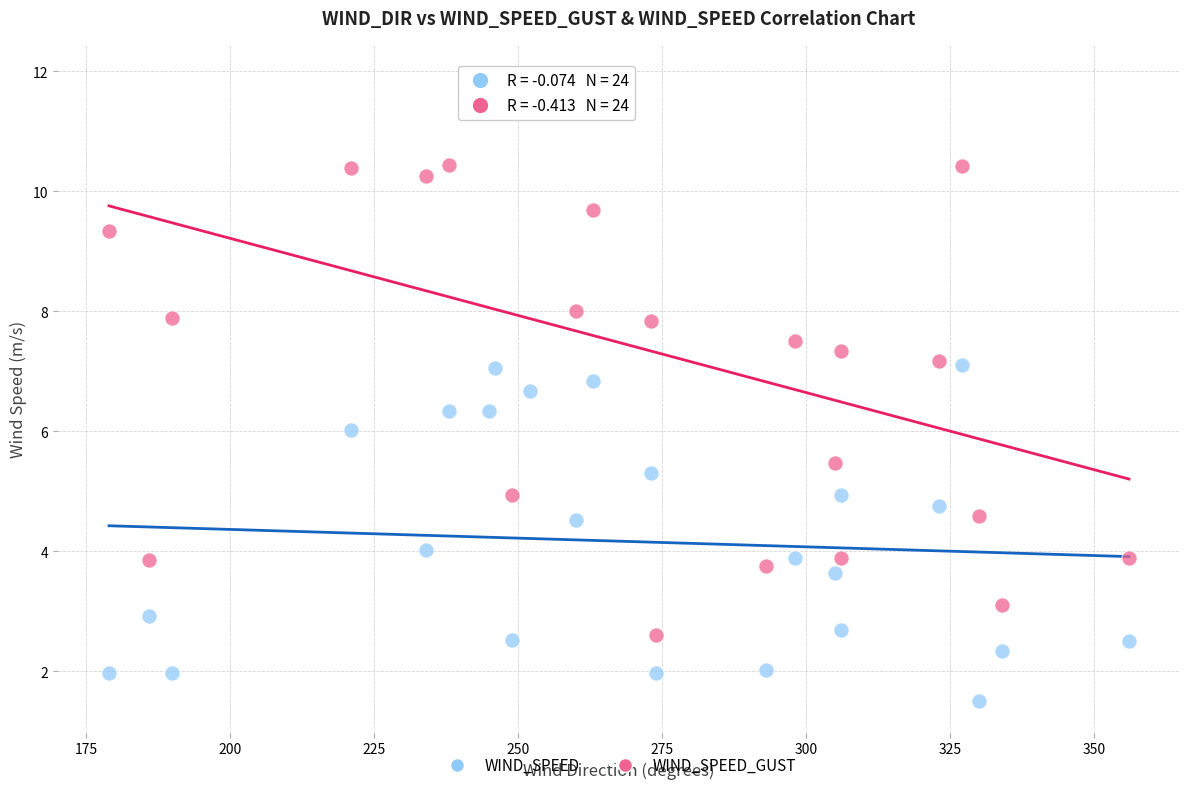

Which series contains the highest Y value?

WIND_SPEED_GUST